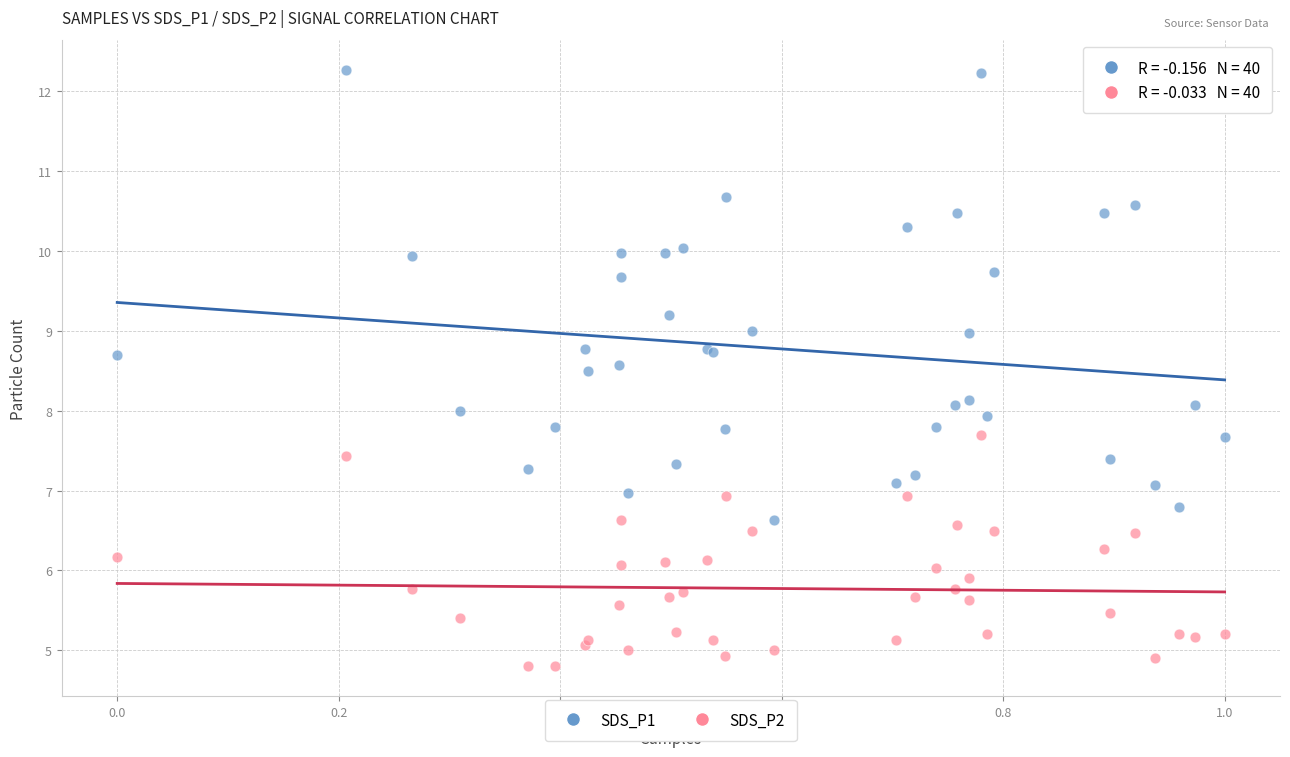

Which series reaches the minimum Y coordinate?

SDS_P2